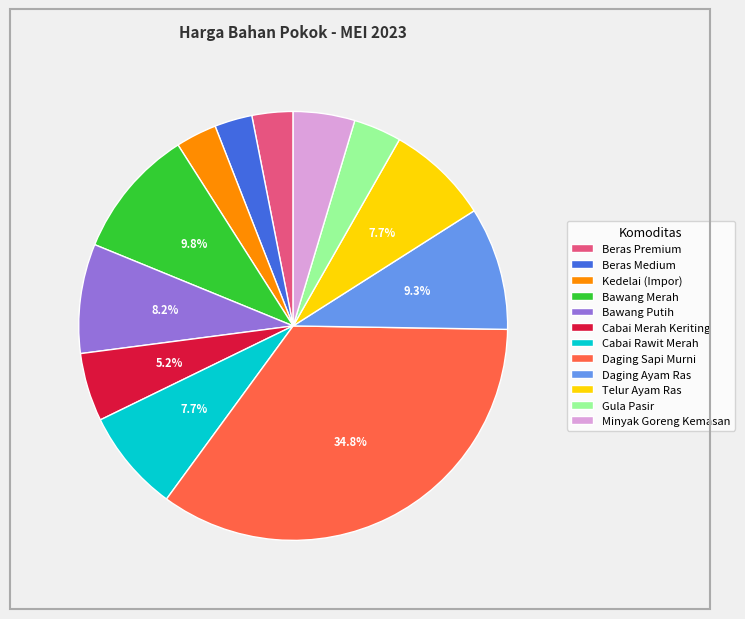

To the nearest percent, what percentage of the pie is Cabai Rawit Merah?

8%